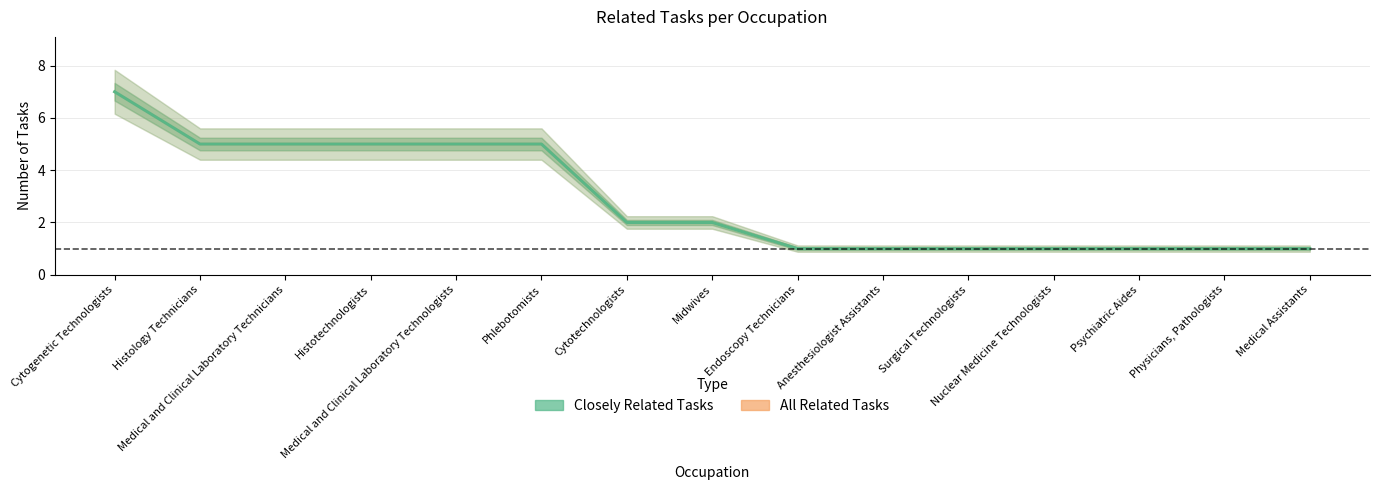

Between Medical and Clinical Laboratory Technologists and Midwives, which is larger?

Medical and Clinical Laboratory Technologists